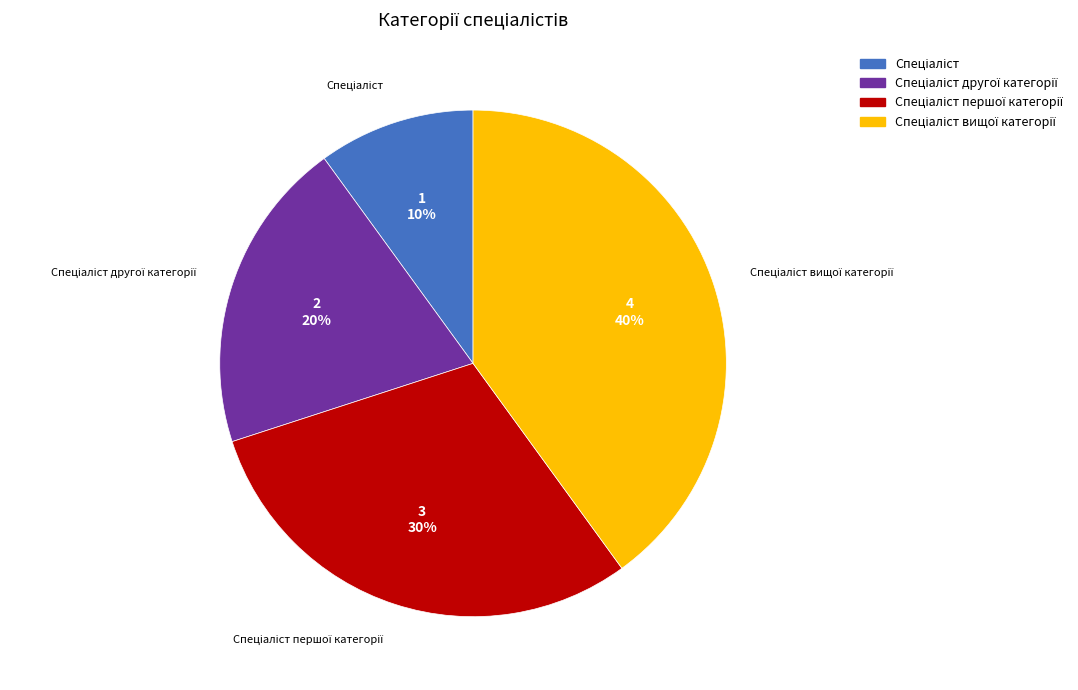

To the nearest percent, what is the average slice percentage?

25%